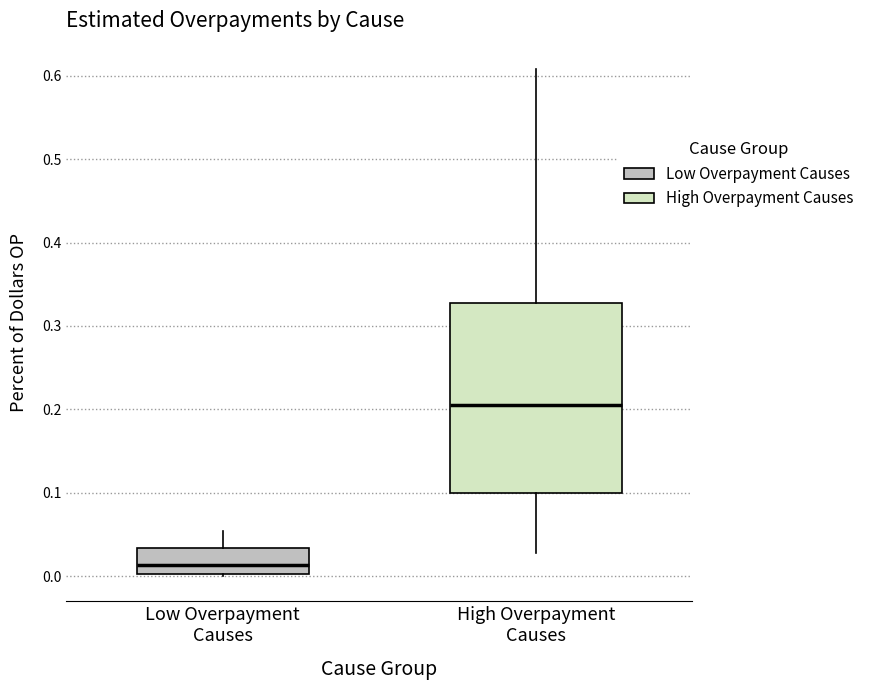

Which box is the tallest, from its lower edge to its upper edge?

High Overpayment Causes